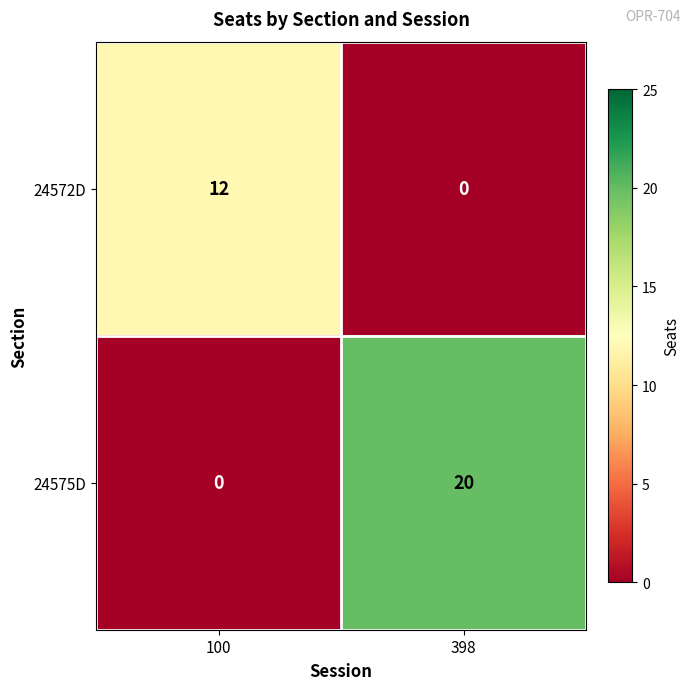

Between 100 and 398, which series saw the biggest shift?

24575D